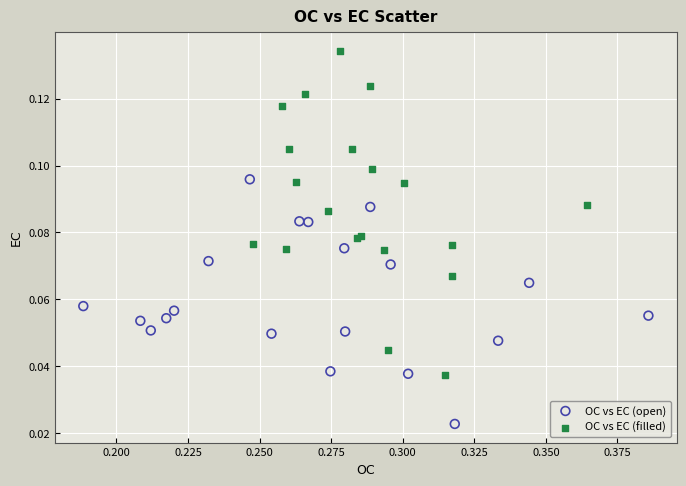

Which series has the widest spread of Y values?

OC vs EC (filled)